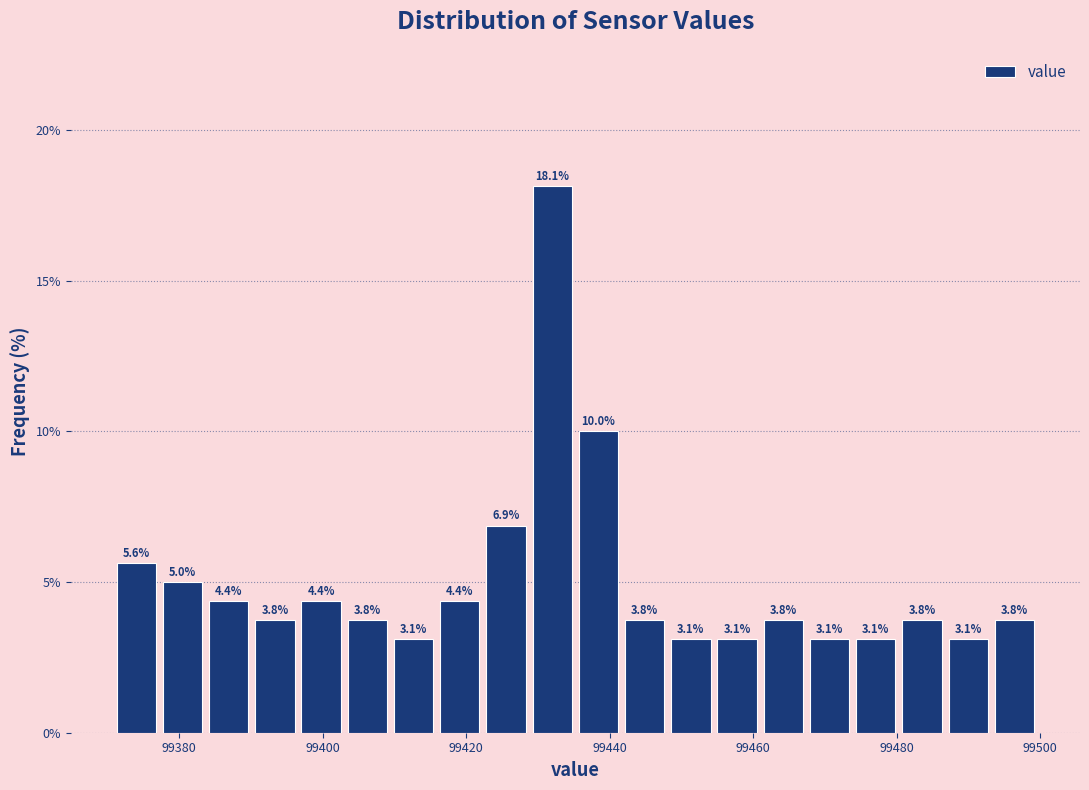

Read against the x-axis, roughly where is the centre of the tallest bar?

99432